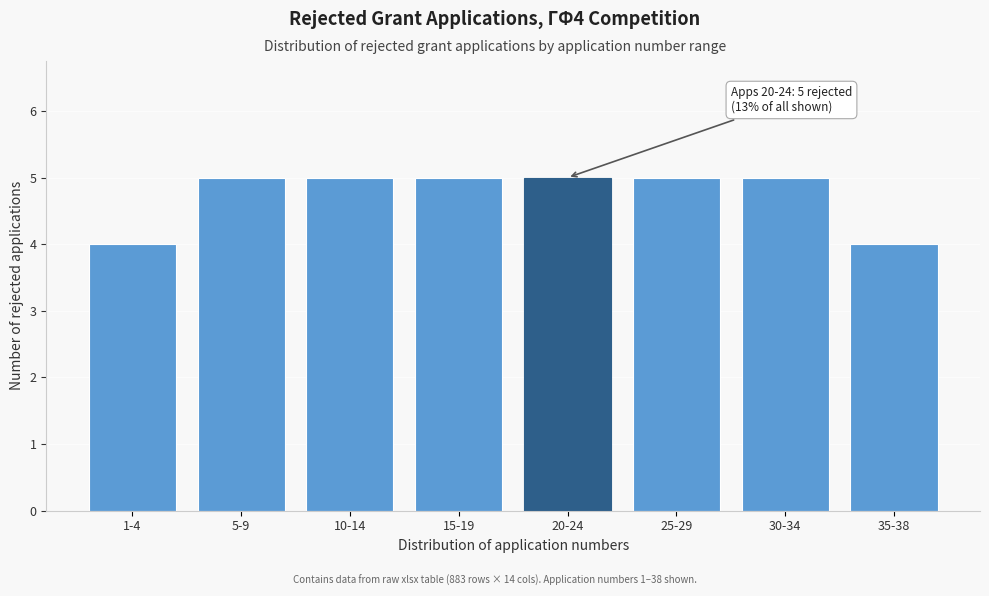

Reading right to left, what are all the values shown in this chart?

4	5	5	5	5	5	5	4